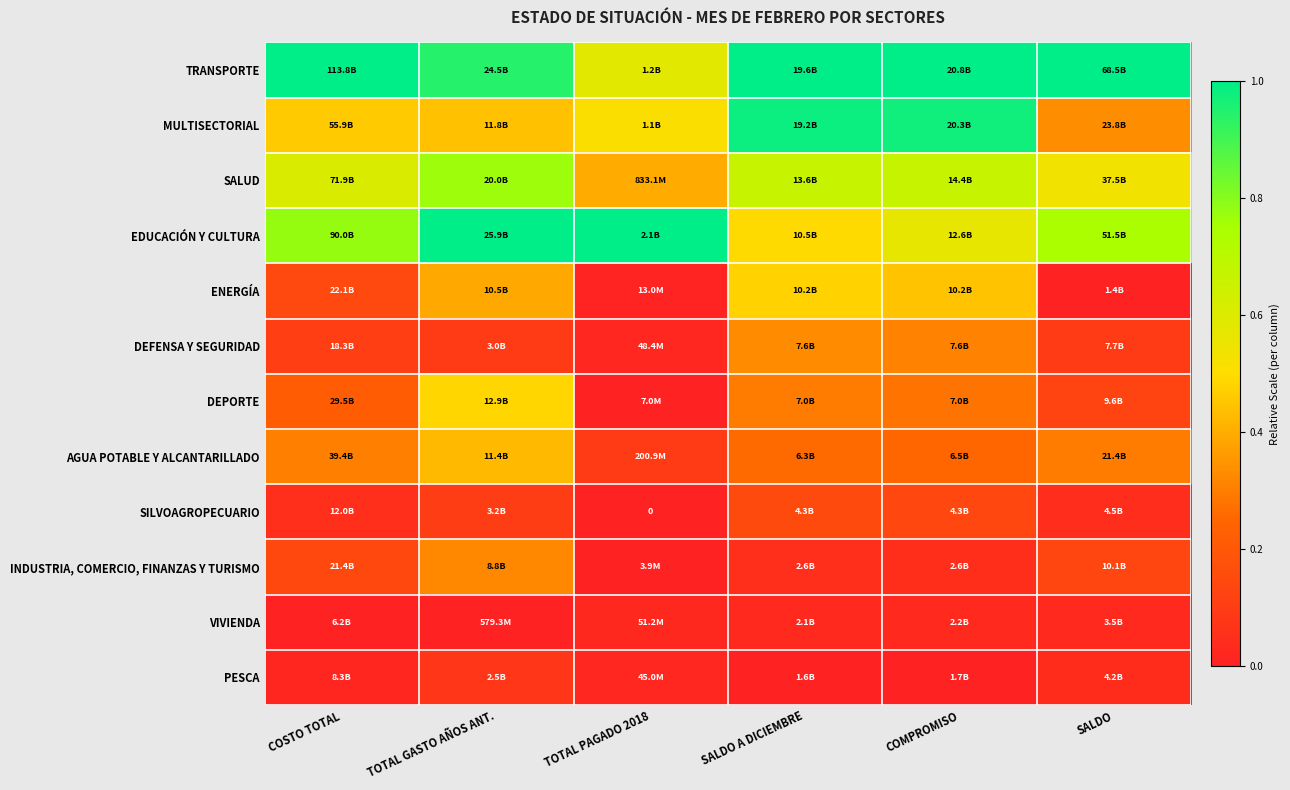

List the series in order of their peak value, lowest first.

VIVIENDA, PESCA, SILVOAGROPECUARIO, INDUSTRIA, COMERCIO, FINANZAS Y TURISMO, DEFENSA Y SEGURIDAD, AGUA POTABLE Y ALCANTARILLADO, ENERGÍA, DEPORTE, SALUD, MULTISECTORIAL, TRANSPORTE, EDUCACIÓN Y CULTURA